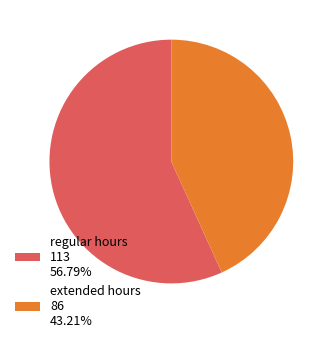

Is there a majority slice in this chart?

Yes